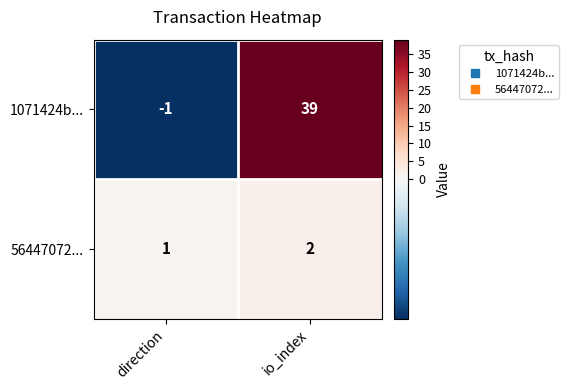

At which category does the chart reach its minimum across all series?

direction